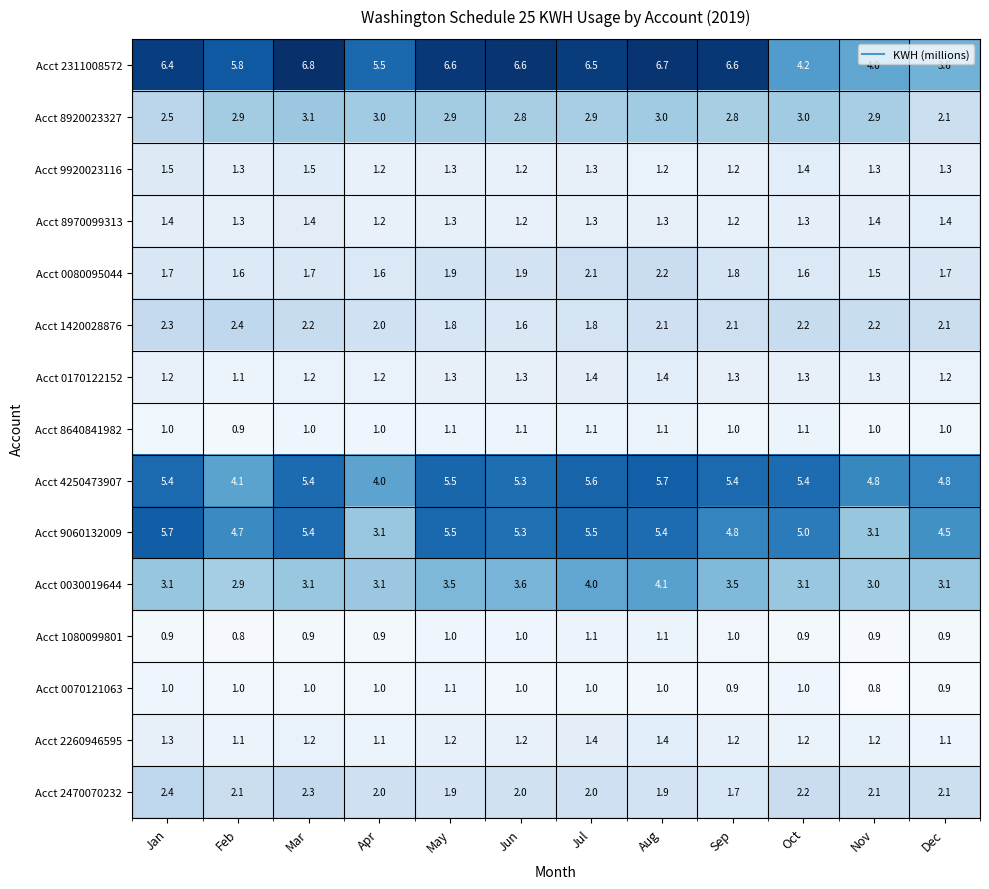

Where is Acct 4250473907 nearest to the value 4?

Apr